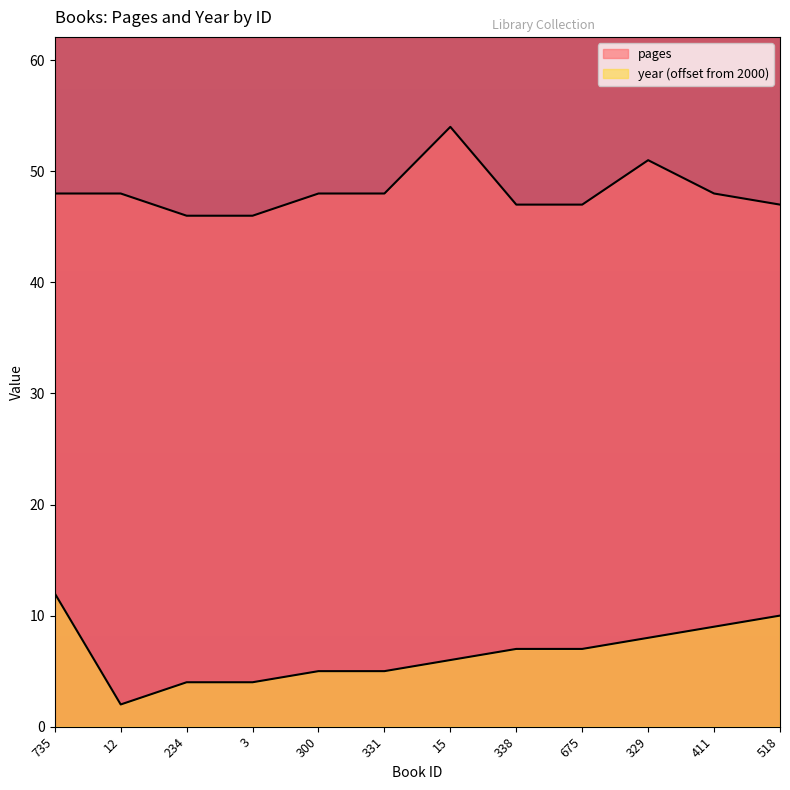

Where is pages nearest to the value 50?

329